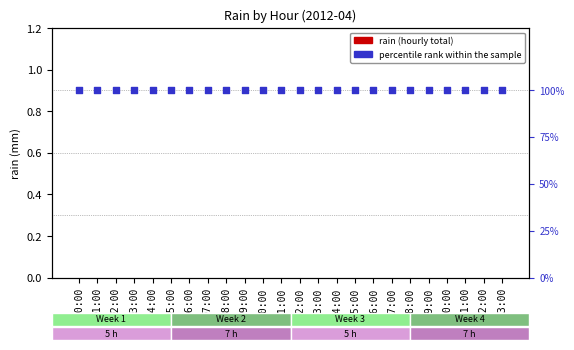

Which series contains the lowest Y value?

rain (hourly total)